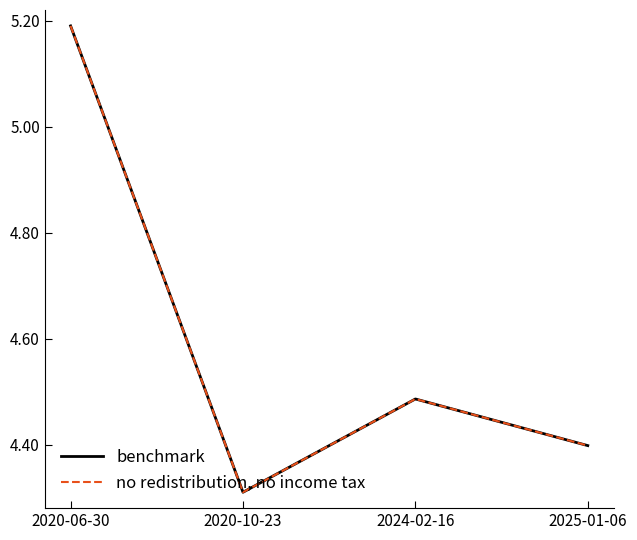

What position from the right is 2020-06-30?

4